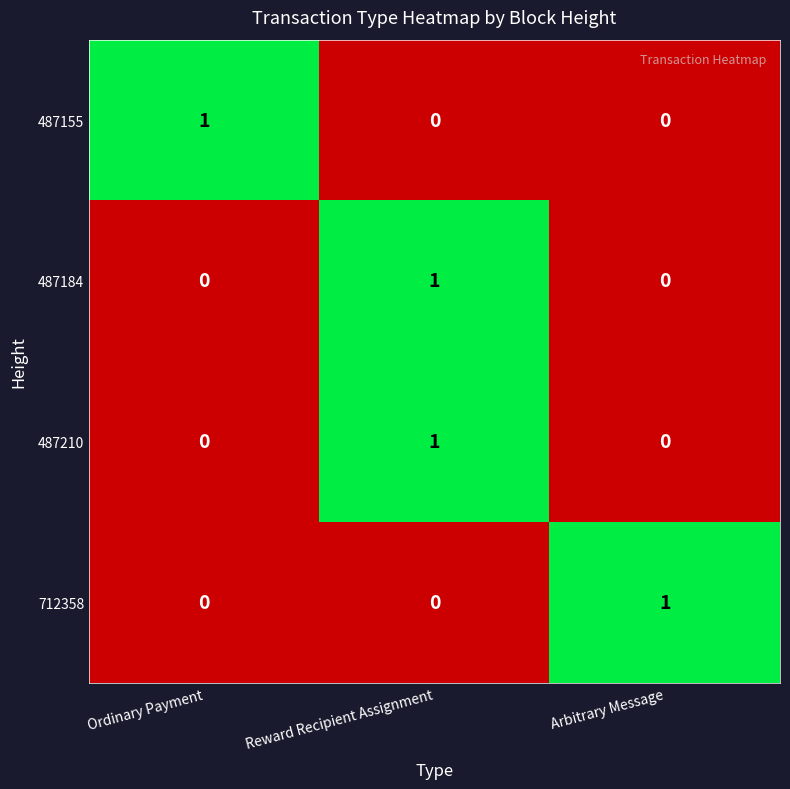

True or false: 712358 has a value of 0 at Ordinary Payment.

True